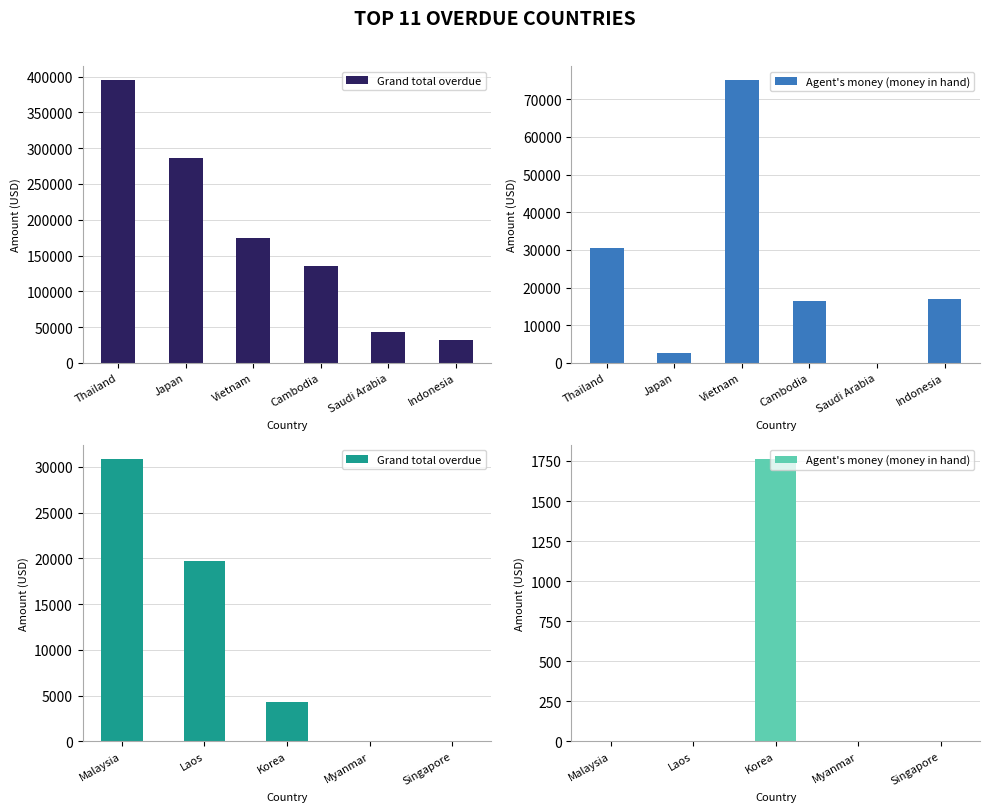

The value of Agent's money (money in hand) at Korea is 927.7. True or false?

False